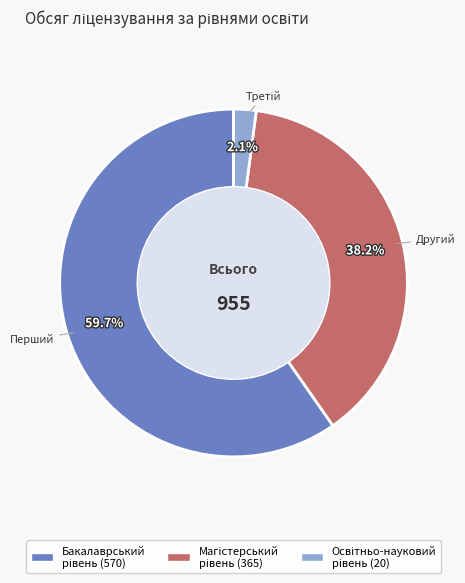

Is there a majority slice in this chart?

Yes